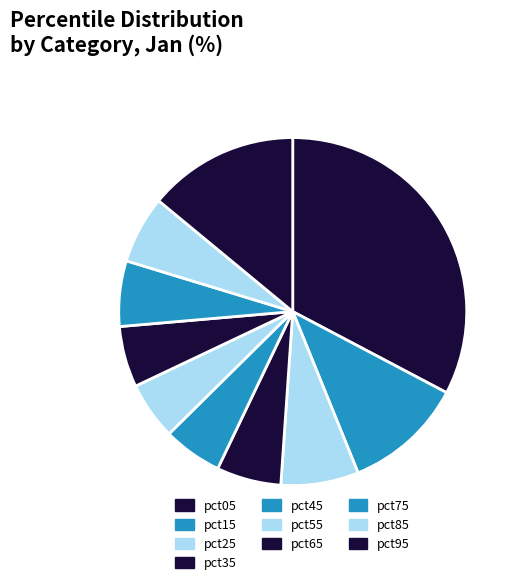

Rank the categories by value from highest to lowest.

pct05, pct95, pct15, pct25, pct85, pct75, pct35, pct65, pct45, pct55